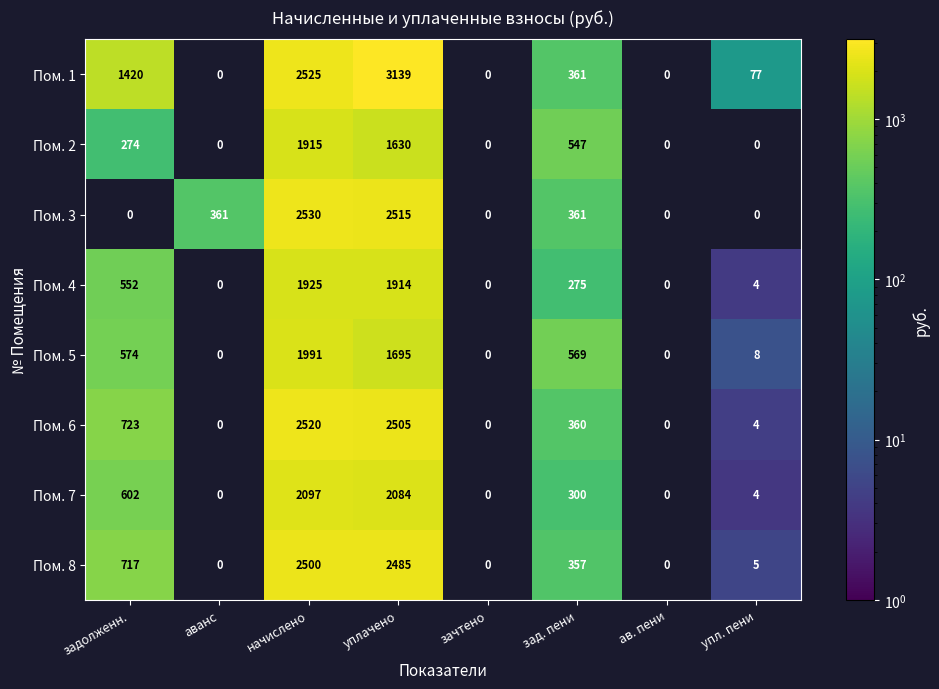

The Пом. 1 series shows 2525 at начислено. True or false?

True